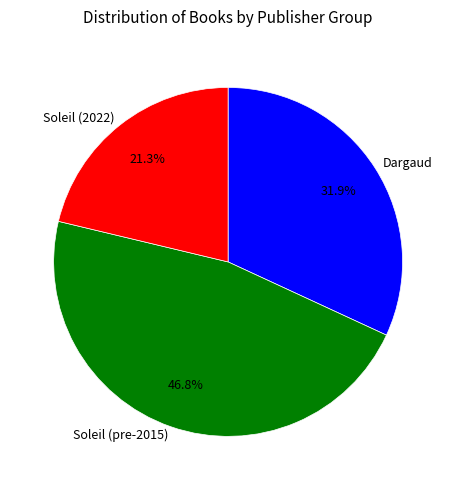

How many segments does this pie chart have?

3